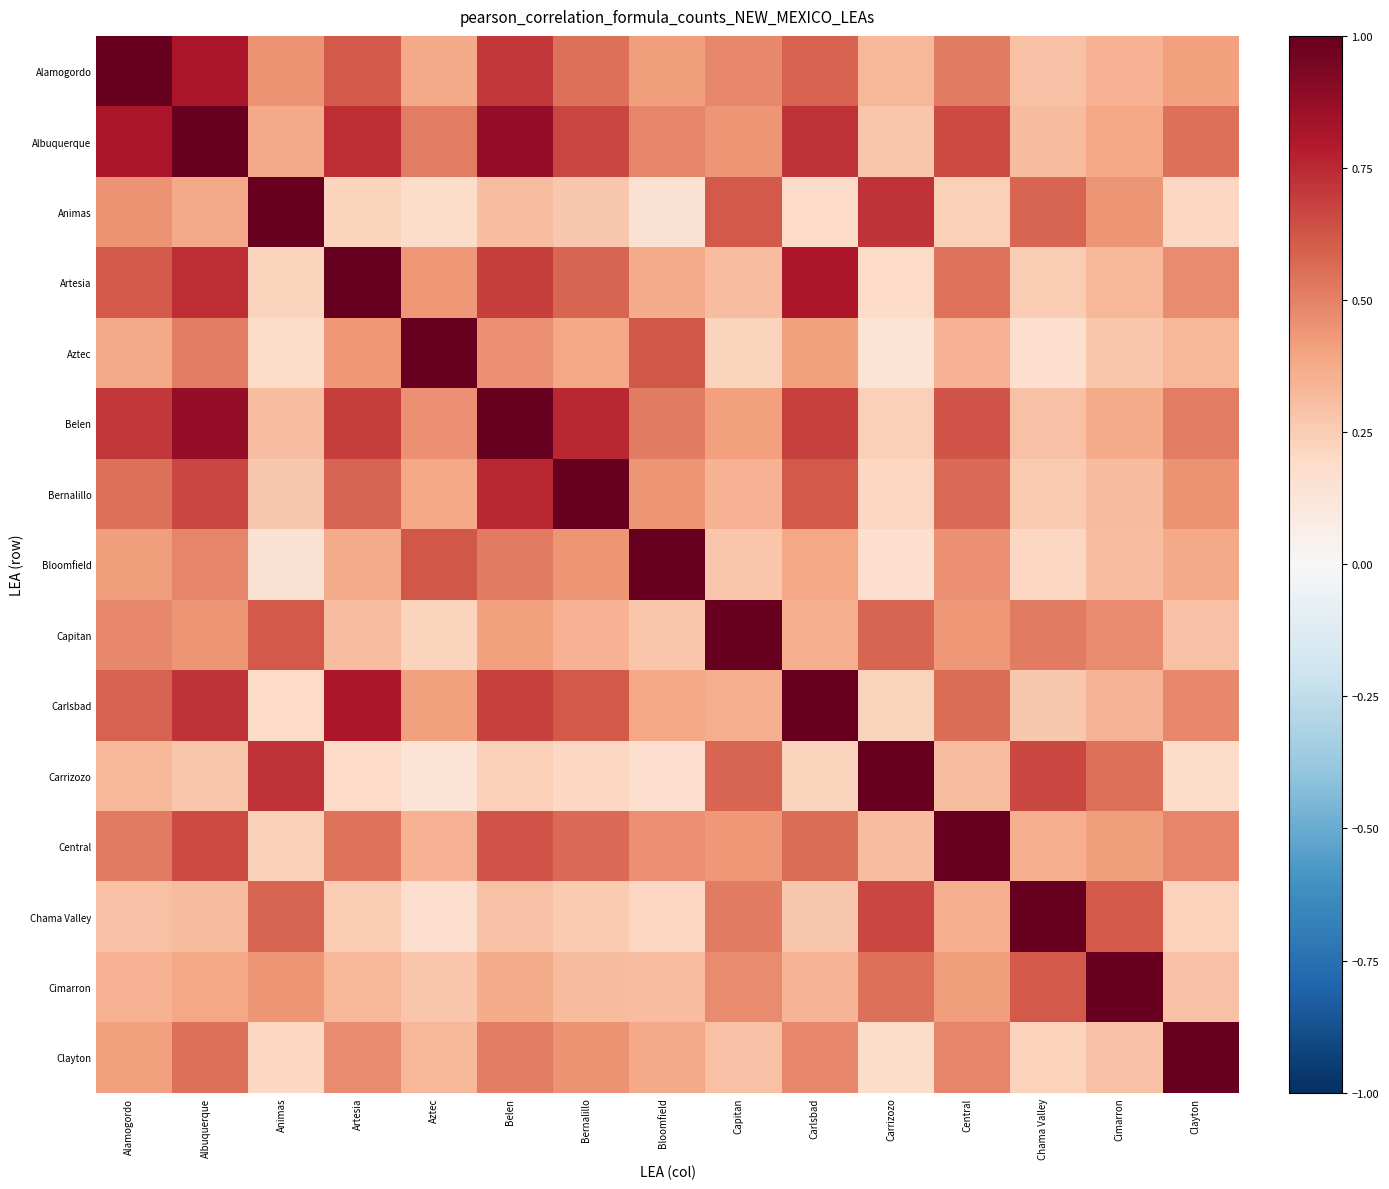

Reading left to right, extract all data points from this chart.

Alamogordo: Alamogordo=1.0	Albuquerque=0.8	Animas=0.5	Artesia=0.6	Aztec=0.4	Belen=0.7	Bernalillo=0.6	Bloomfield=0.4	Capitan=0.5	Carlsbad=0.6	Carrizozo=0.3	Central=0.5	Chama Valley=0.3	Cimarron=0.3	Clayton=0.4
Albuquerque: Alamogordo=0.8	Albuquerque=1.0	Animas=0.4	Artesia=0.7	Aztec=0.5	Belen=0.9	Bernalillo=0.7	Bloomfield=0.5	Capitan=0.4	Carlsbad=0.7	Carrizozo=0.3	Central=0.7	Chama Valley=0.3	Cimarron=0.4	Clayton=0.6
Animas: Alamogordo=0.5	Albuquerque=0.4	Animas=1.0	Artesia=0.2	Aztec=0.2	Belen=0.3	Bernalillo=0.3	Bloomfield=0.1	Capitan=0.6	Carlsbad=0.2	Carrizozo=0.7	Central=0.2	Chama Valley=0.6	Cimarron=0.4	Clayton=0.2
Artesia: Alamogordo=0.6	Albuquerque=0.7	Animas=0.2	Artesia=1.0	Aztec=0.4	Belen=0.7	Bernalillo=0.6	Bloomfield=0.4	Capitan=0.3	Carlsbad=0.8	Carrizozo=0.2	Central=0.5	Chama Valley=0.2	Cimarron=0.3	Clayton=0.5
Aztec: Alamogordo=0.4	Albuquerque=0.5	Animas=0.2	Artesia=0.4	Aztec=1.0	Belen=0.5	Bernalillo=0.4	Bloomfield=0.6	Capitan=0.2	Carlsbad=0.4	Carrizozo=0.1	Central=0.3	Chama Valley=0.2	Cimarron=0.3	Clayton=0.3
Belen: Alamogordo=0.7	Albuquerque=0.9	Animas=0.3	Artesia=0.7	Aztec=0.5	Belen=1.0	Bernalillo=0.8	Bloomfield=0.5	Capitan=0.4	Carlsbad=0.7	Carrizozo=0.2	Central=0.6	Chama Valley=0.3	Cimarron=0.4	Clayton=0.5
Bernalillo: Alamogordo=0.6	Albuquerque=0.7	Animas=0.3	Artesia=0.6	Aztec=0.4	Belen=0.8	Bernalillo=1.0	Bloomfield=0.4	Capitan=0.3	Carlsbad=0.6	Carrizozo=0.2	Central=0.6	Chama Valley=0.3	Cimarron=0.3	Clayton=0.5
Bloomfield: Alamogordo=0.4	Albuquerque=0.5	Animas=0.1	Artesia=0.4	Aztec=0.6	Belen=0.5	Bernalillo=0.4	Bloomfield=1.0	Capitan=0.3	Carlsbad=0.4	Carrizozo=0.2	Central=0.5	Chama Valley=0.2	Cimarron=0.3	Clayton=0.4
Capitan: Alamogordo=0.5	Albuquerque=0.4	Animas=0.6	Artesia=0.3	Aztec=0.2	Belen=0.4	Bernalillo=0.3	Bloomfield=0.3	Capitan=1.0	Carlsbad=0.4	Carrizozo=0.6	Central=0.4	Chama Valley=0.5	Cimarron=0.5	Clayton=0.3
Carlsbad: Alamogordo=0.6	Albuquerque=0.7	Animas=0.2	Artesia=0.8	Aztec=0.4	Belen=0.7	Bernalillo=0.6	Bloomfield=0.4	Capitan=0.4	Carlsbad=1.0	Carrizozo=0.2	Central=0.6	Chama Valley=0.3	Cimarron=0.3	Clayton=0.5
Carrizozo: Alamogordo=0.3	Albuquerque=0.3	Animas=0.7	Artesia=0.2	Aztec=0.1	Belen=0.2	Bernalillo=0.2	Bloomfield=0.2	Capitan=0.6	Carlsbad=0.2	Carrizozo=1.0	Central=0.3	Chama Valley=0.7	Cimarron=0.6	Clayton=0.2
Central: Alamogordo=0.5	Albuquerque=0.7	Animas=0.2	Artesia=0.5	Aztec=0.3	Belen=0.6	Bernalillo=0.6	Bloomfield=0.5	Capitan=0.4	Carlsbad=0.6	Carrizozo=0.3	Central=1.0	Chama Valley=0.4	Cimarron=0.4	Clayton=0.5
Chama Valley: Alamogordo=0.3	Albuquerque=0.3	Animas=0.6	Artesia=0.2	Aztec=0.2	Belen=0.3	Bernalillo=0.3	Bloomfield=0.2	Capitan=0.5	Carlsbad=0.3	Carrizozo=0.7	Central=0.4	Chama Valley=1.0	Cimarron=0.6	Clayton=0.2
Cimarron: Alamogordo=0.3	Albuquerque=0.4	Animas=0.4	Artesia=0.3	Aztec=0.3	Belen=0.4	Bernalillo=0.3	Bloomfield=0.3	Capitan=0.5	Carlsbad=0.3	Carrizozo=0.6	Central=0.4	Chama Valley=0.6	Cimarron=1.0	Clayton=0.3
Clayton: Alamogordo=0.4	Albuquerque=0.6	Animas=0.2	Artesia=0.5	Aztec=0.3	Belen=0.5	Bernalillo=0.5	Bloomfield=0.4	Capitan=0.3	Carlsbad=0.5	Carrizozo=0.2	Central=0.5	Chama Valley=0.2	Cimarron=0.3	Clayton=1.0